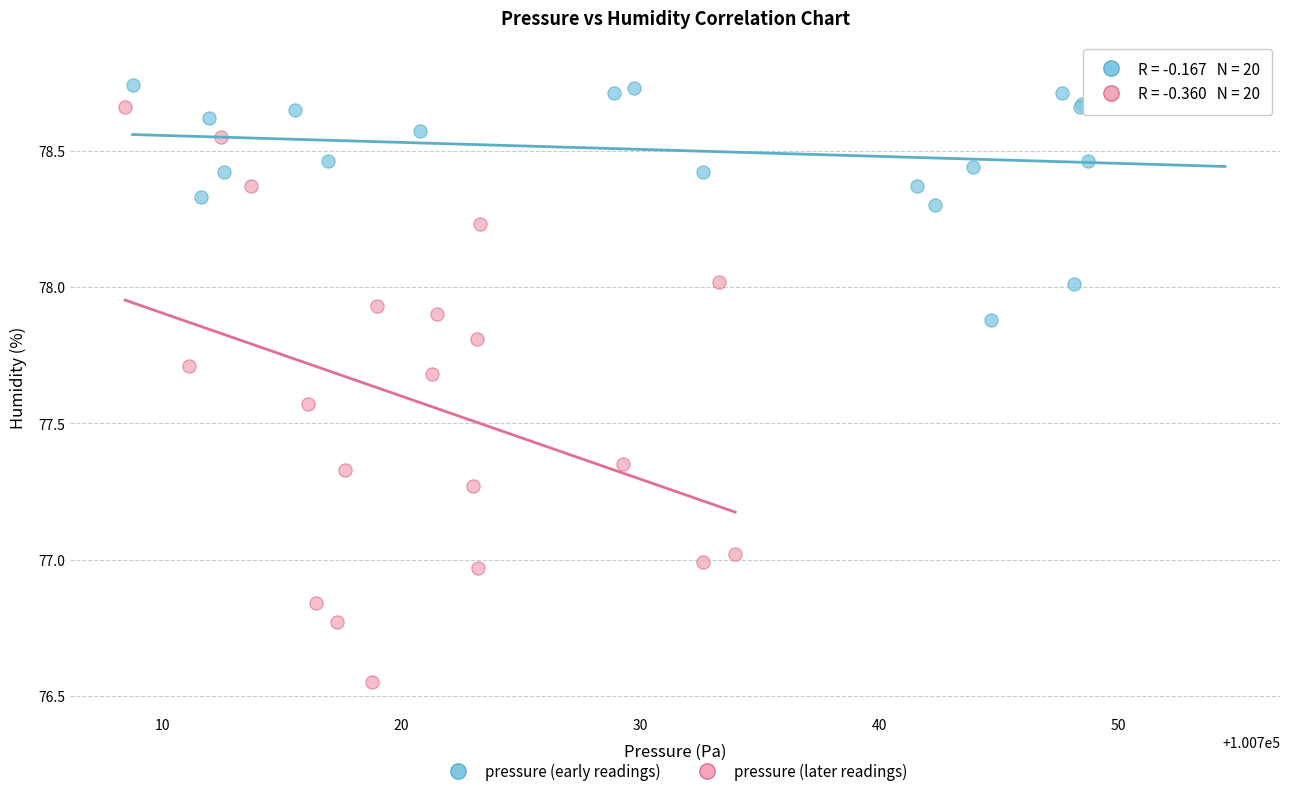

Which series has the largest Y range (max minus min)?

pressure (later readings)